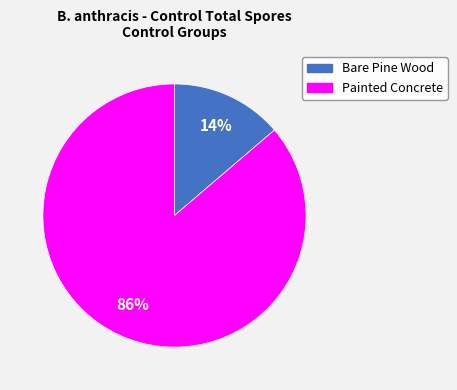

How many segments does this pie chart have?

2